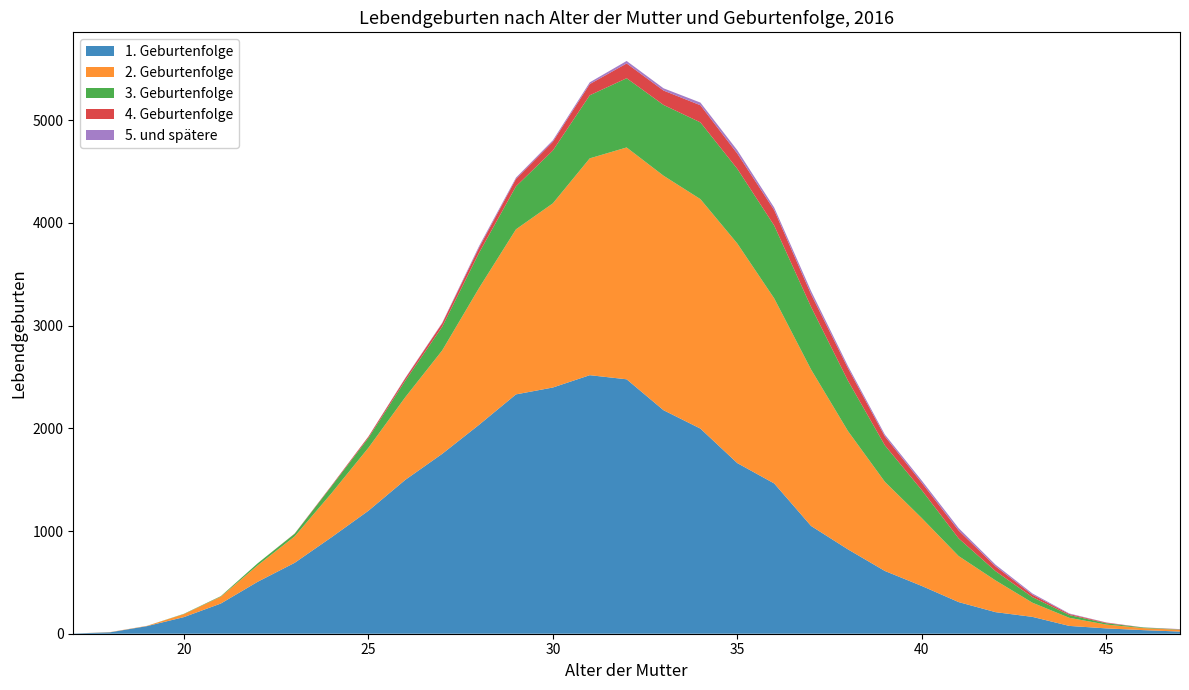

Reading left to right, what are all the values shown in this chart?

1. Geburtenfolge: 2	14	74	162	294	506	690	939	1197	1498	1751	2034	2330	2397	2517	2477	2176	1997	1661	1463	1049	821	611	465	308	210	164	76	52	35	21
2. Geburtenfolge: 0	2	3	29	66	160	257	429	613	805	1007	1332	1607	1793	2111	2257	2283	2234	2138	1802	1523	1152	868	661	448	309	138	79	37	20	17
3. Geburtenfolge: 0	0	0	3	5	20	26	68	96	161	230	342	418	514	614	674	689	747	727	709	609	490	355	272	172	90	54	27	13	6	3
4. Geburtenfolge: 0	0	0	0	1	0	2	7	13	23	34	51	73	86	109	144	140	167	149	150	124	122	87	72	77	47	24	10	6	0	2
5. und spätere: 0	0	0	0	0	0	0	0	1	4	5	15	12	14	17	24	22	26	32	25	31	21	18	21	23	16	12	5	2	1	2